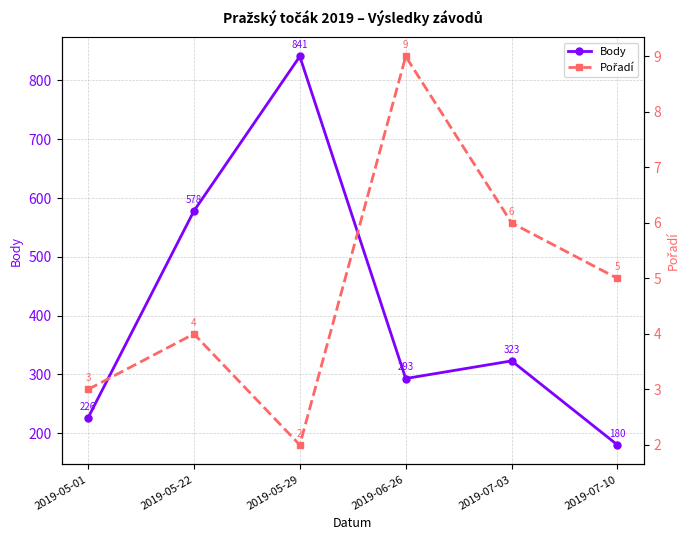

At which category does Body reach its first local valley?

2019-06-26